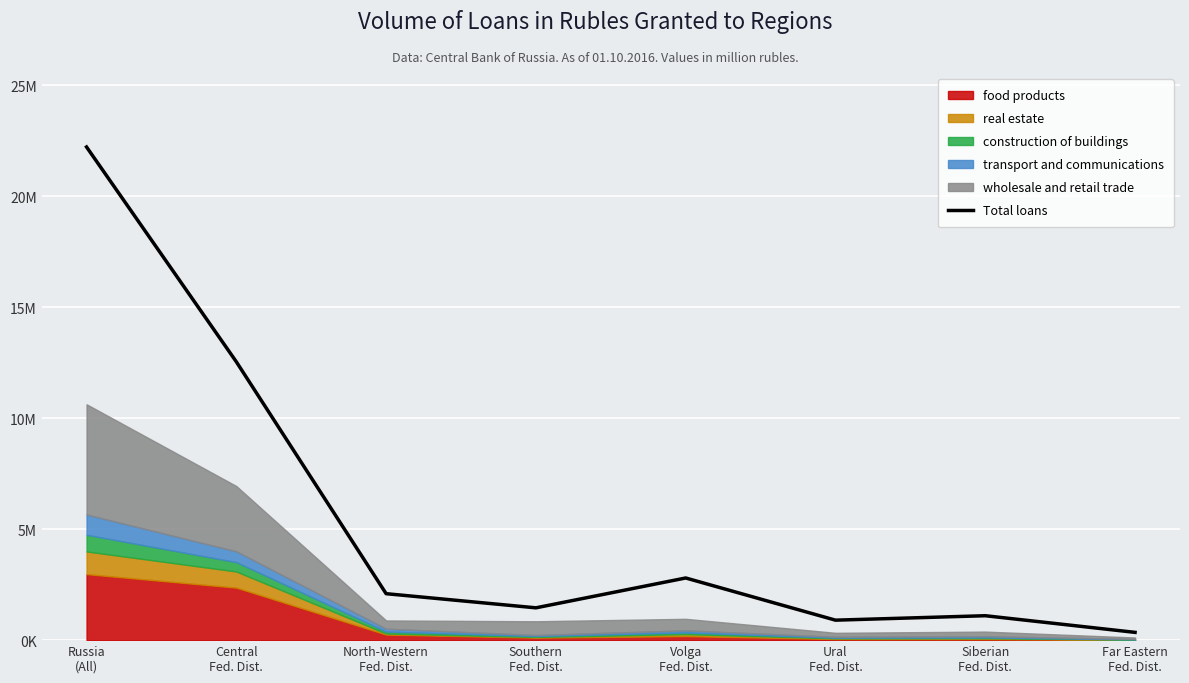

What is the sum of the values at Siberian
Fed. Dist. and North-Western
Fed. Dist.?

3192527